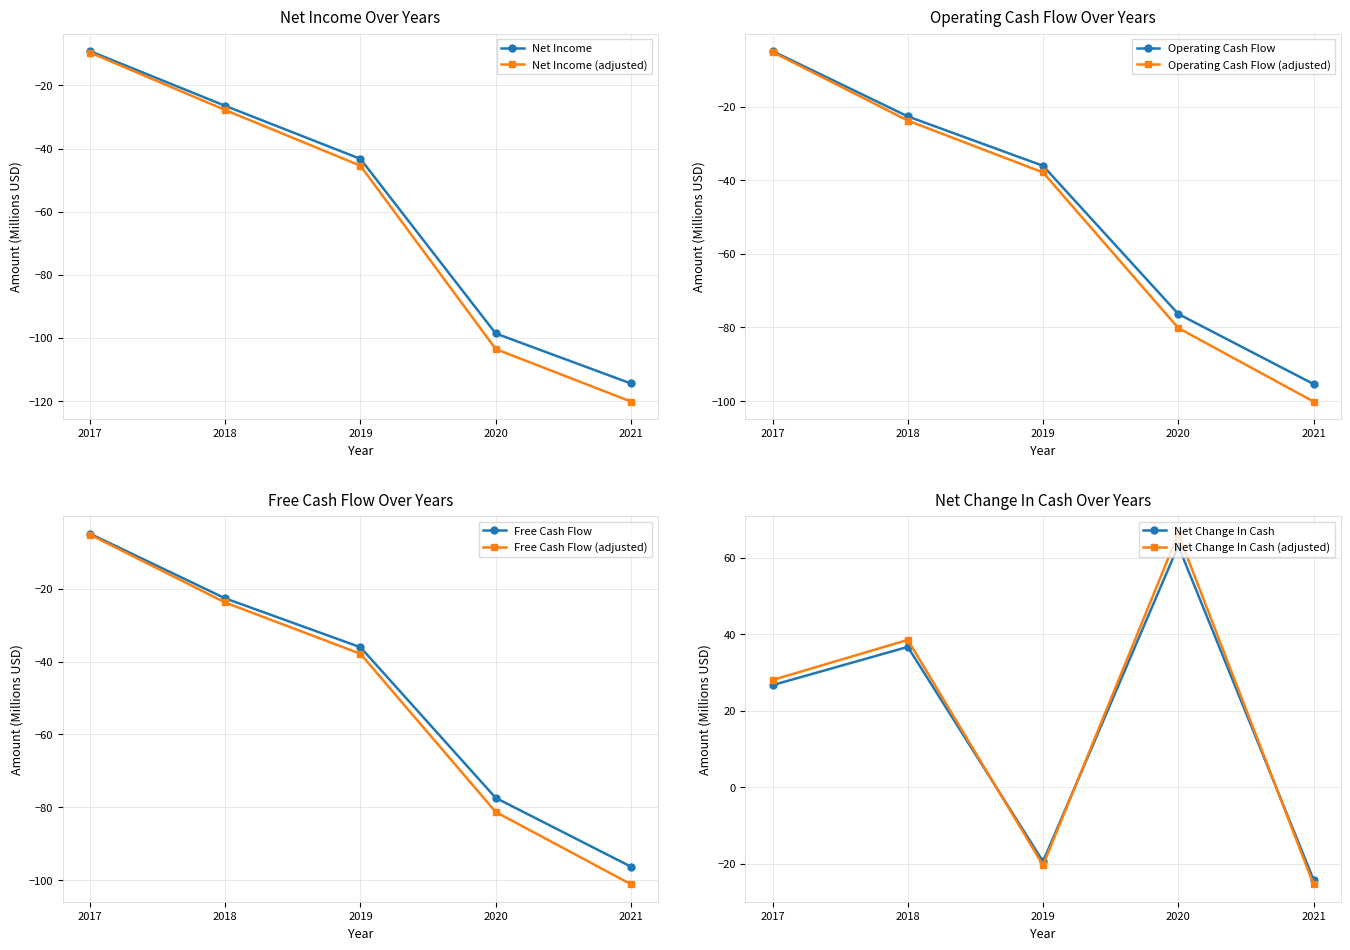

What is the difference between the maximum and minimum values in the Operating Cash Flow series?

90.5